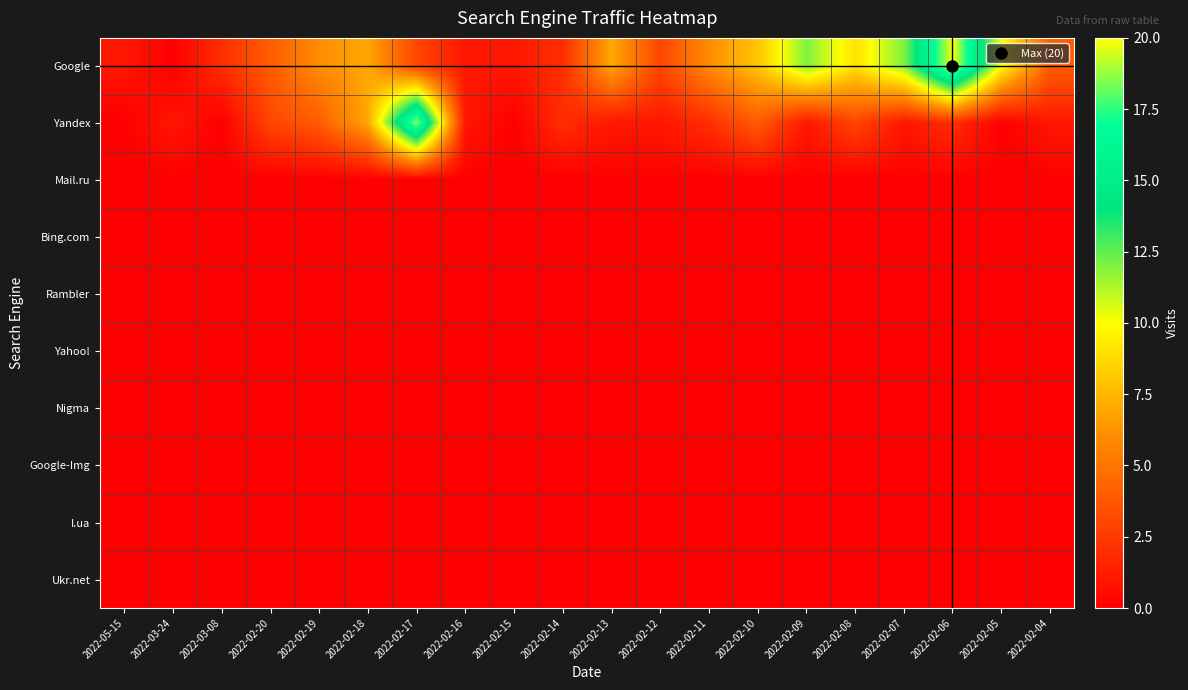

Rank the series at 2022-02-12 from highest to lowest value.

Google, Yandex, Mail.ru, Bing.com, Rambler, Yahoo!, Nigma, Google-Img, I.ua, Ukr.net